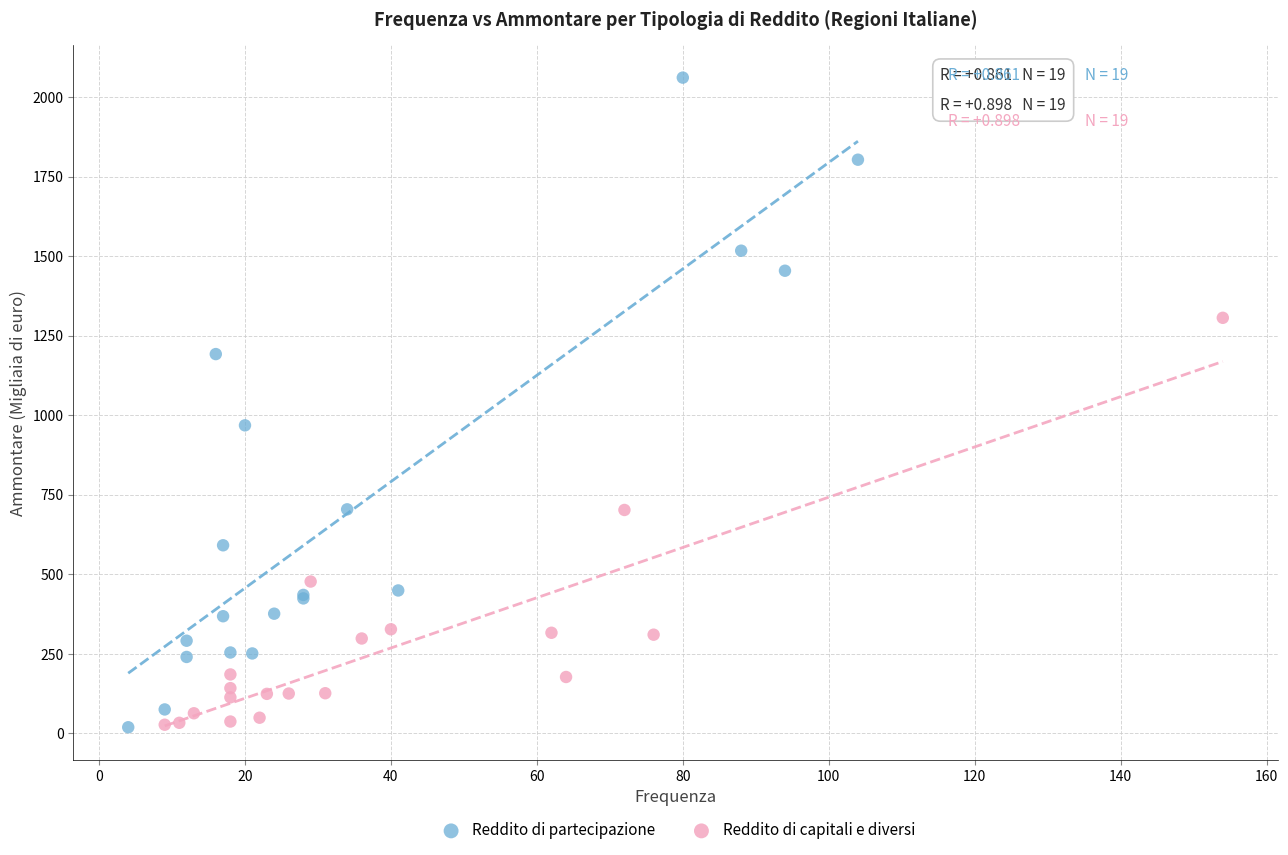

Which series has the widest spread of Y values?

Reddito di partecipazione